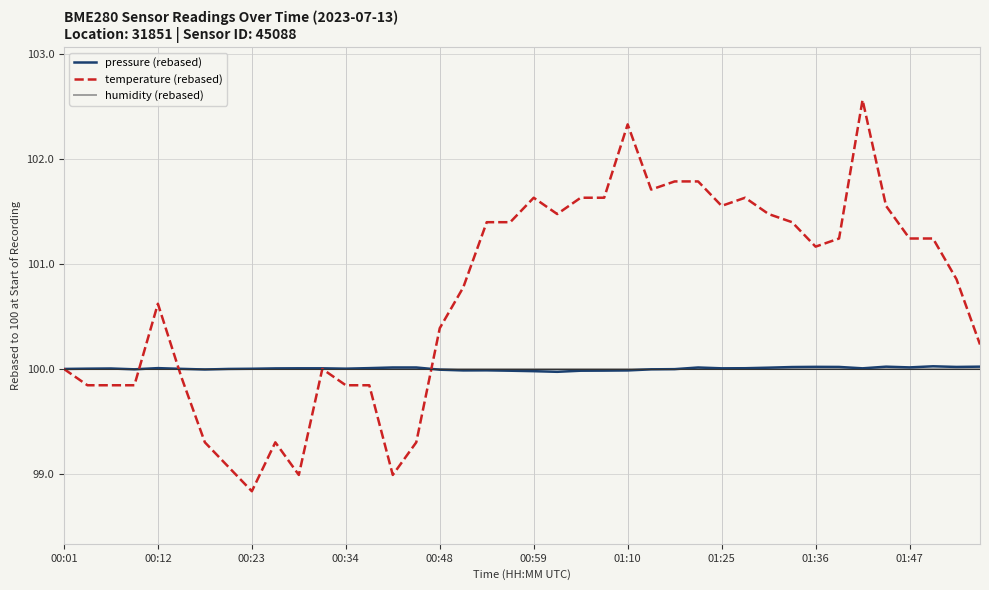

What is the greatest value displayed?

102.6